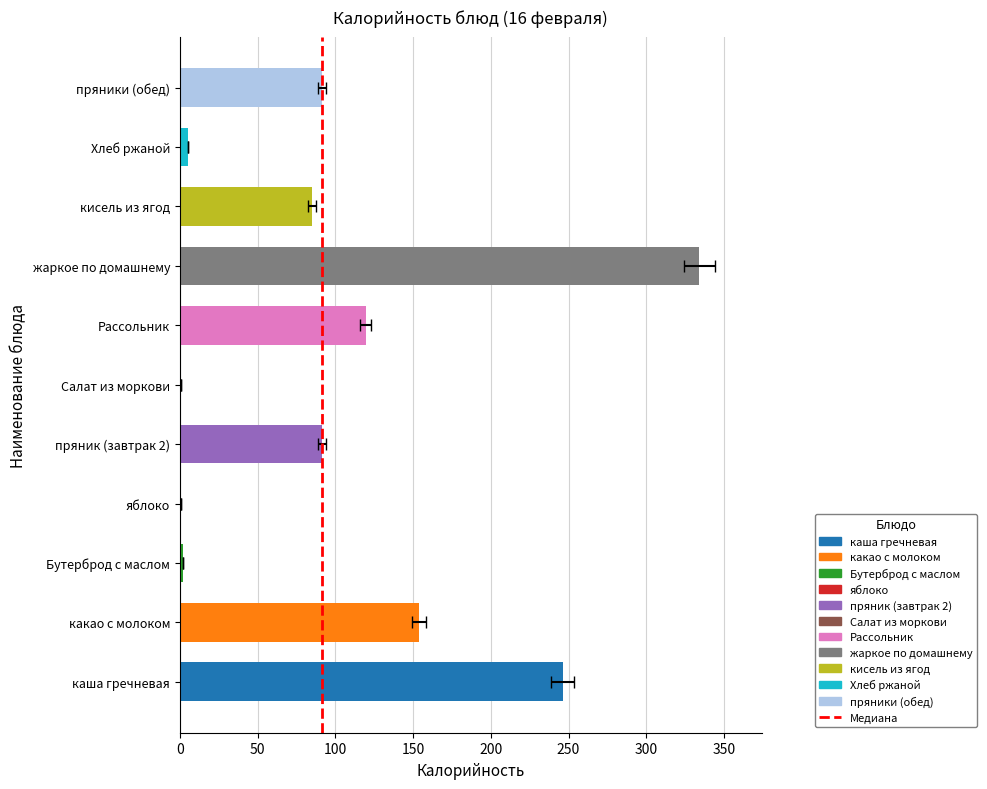

Rank the categories by value from lowest to highest.

Салат из моркови, яблоко, Бутерброд с маслом, Хлеб ржаной, кисель из ягод, пряник (завтрак 2), пряники (обед), Рассольник, какао с молоком, каша гречневая, жаркое по домашнему